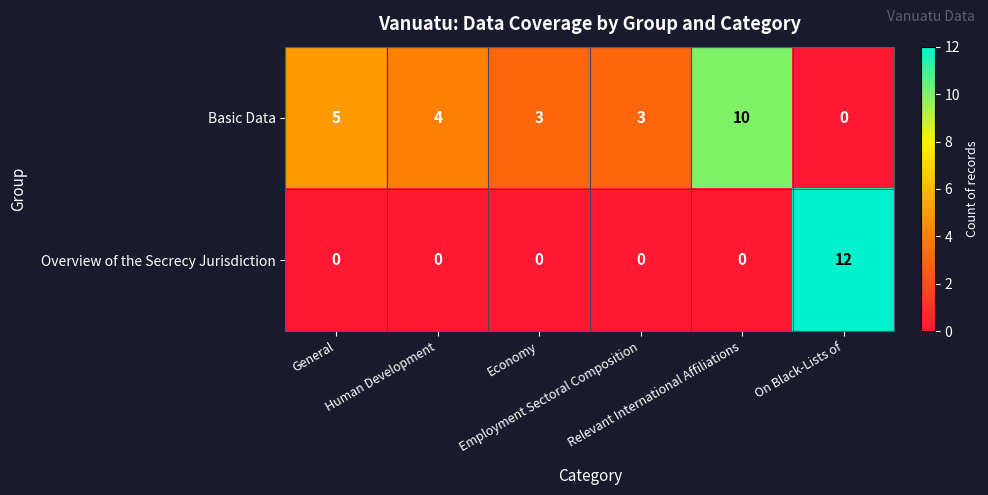

What is the difference between the highest and lowest values at On Black-Lists of?

12